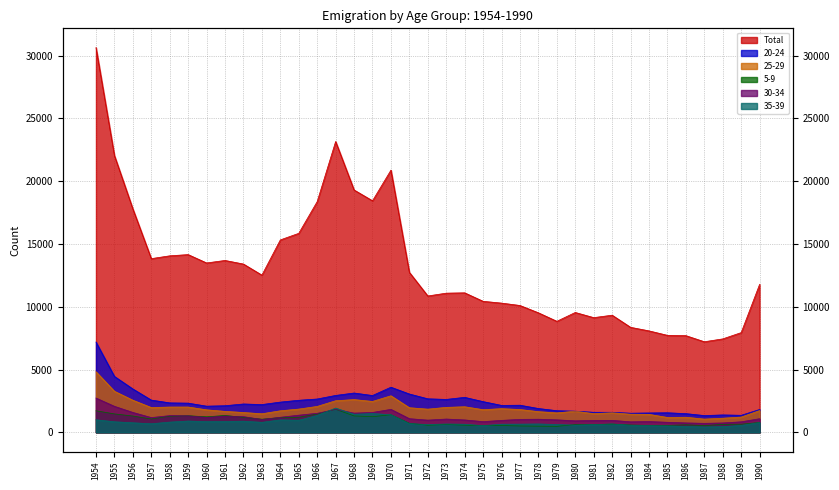

Which category has the highest value in the Total series?

1954